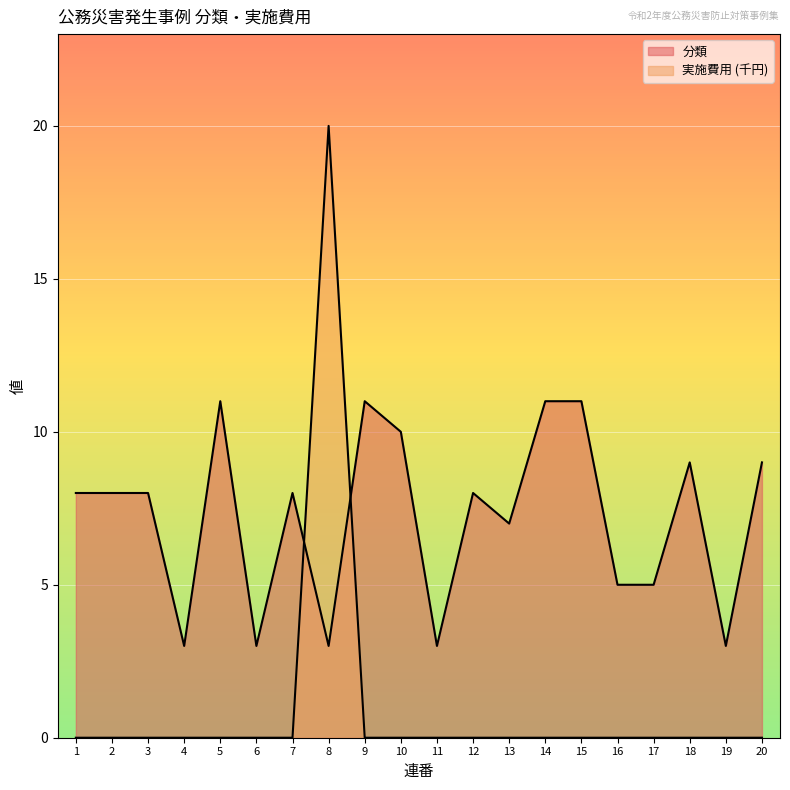

List the series in order of their overall mean, lowest first.

実施費用, 分類